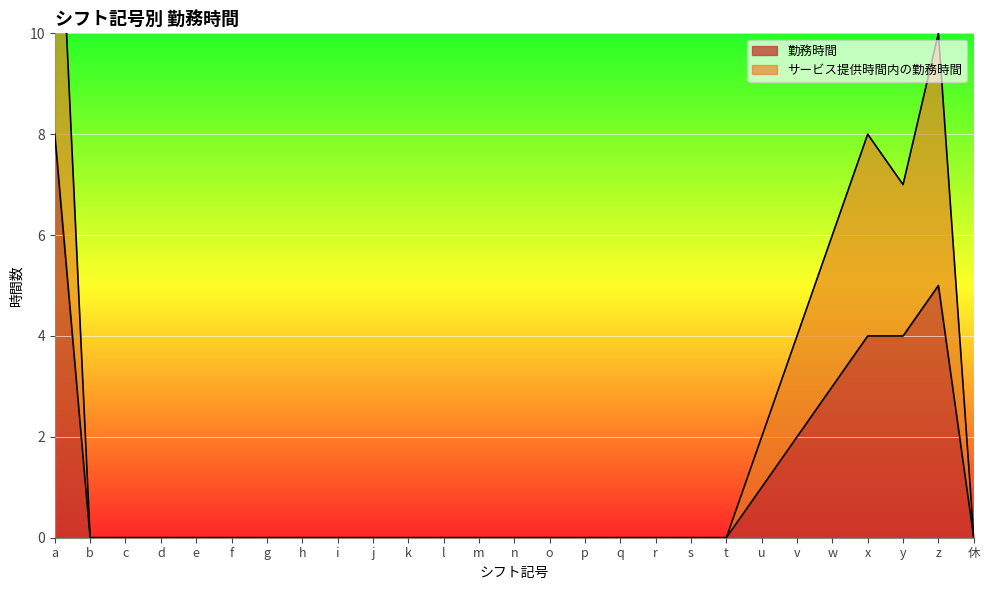

True or false: サービス提供時間内の勤務時間 has a value of 0 at h.

True